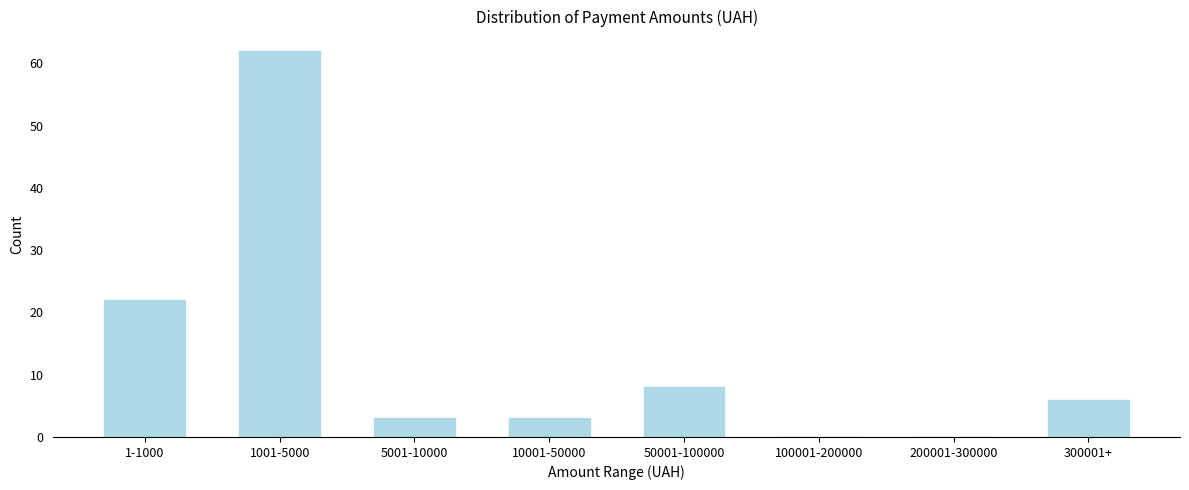

Reading left to right, extract all data points from this chart.

1-1000=22	1001-5000=62	5001-10000=3	10001-50000=3	50001-100000=8	100001-200000=0	200001-300000=0	300001+=6